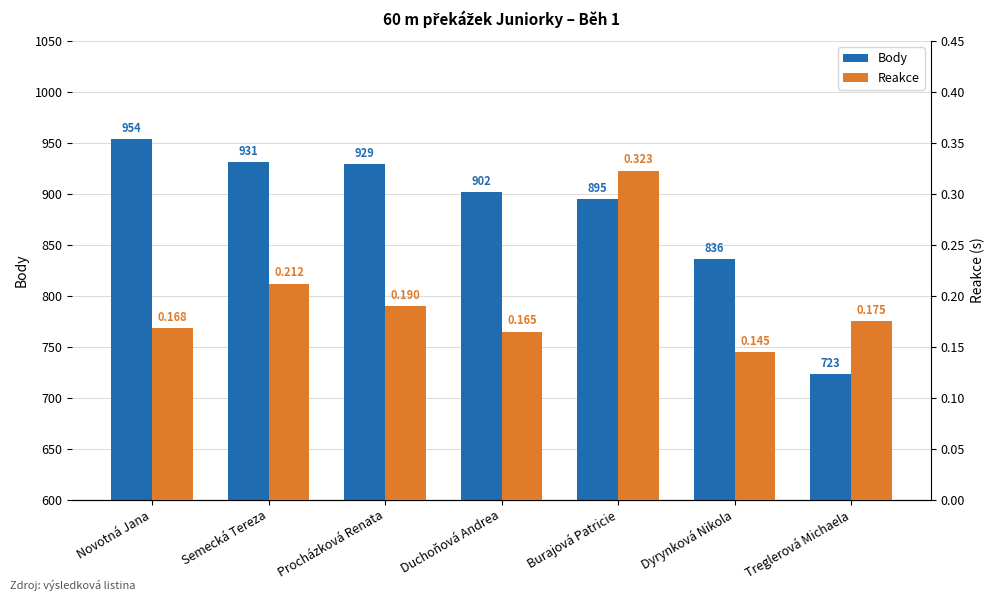

What is the total value across all series at Burajová Patricie?

895.3